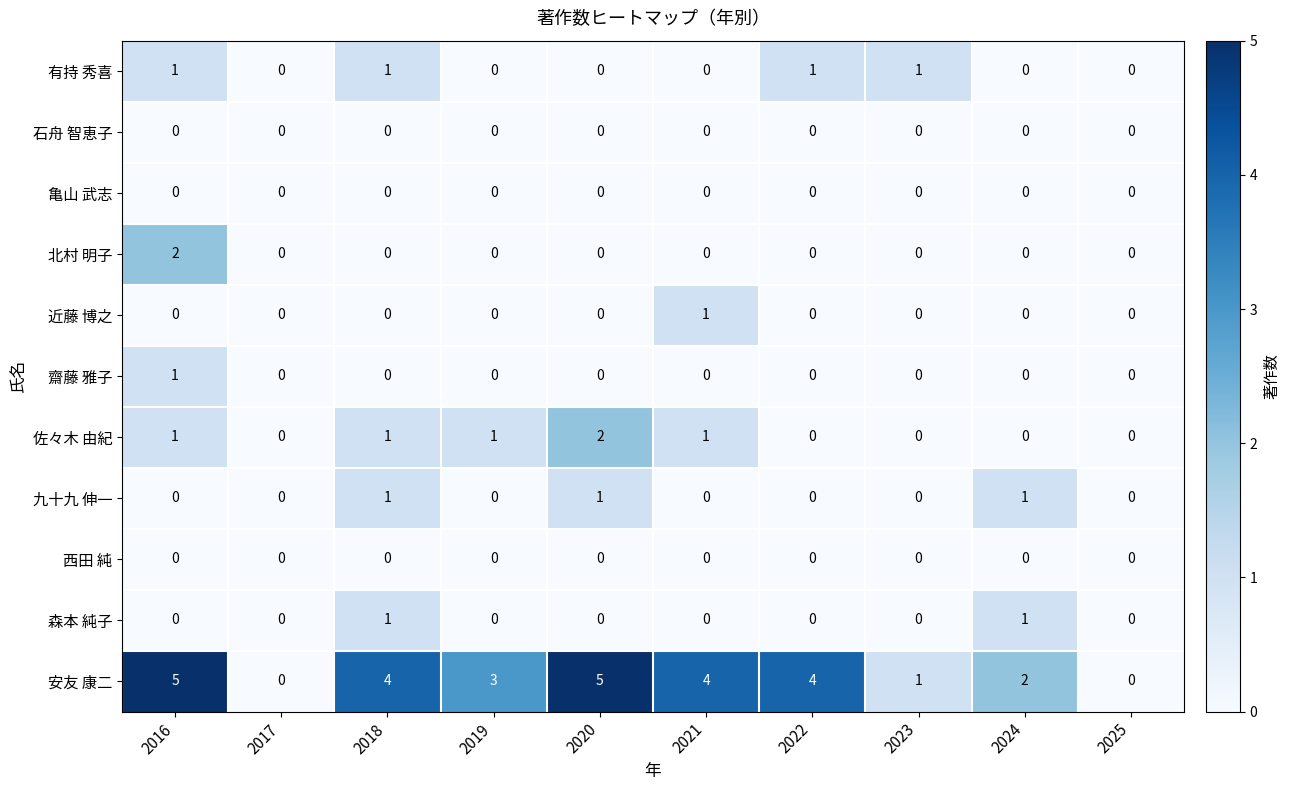

The value of 近藤 博之 at 2020 is 0. True or false?

True